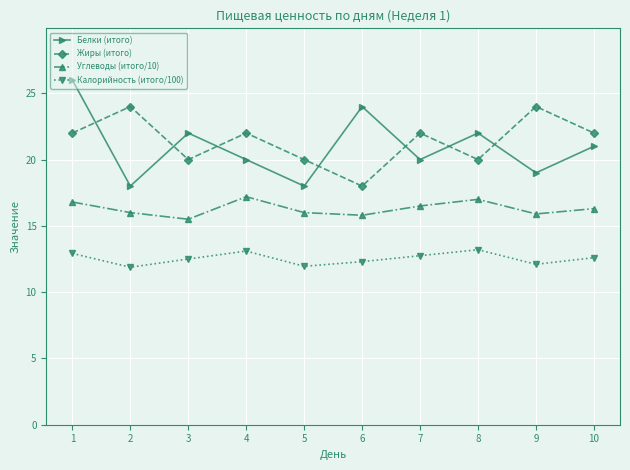

Is this an area chart (filled region under the line)?

No